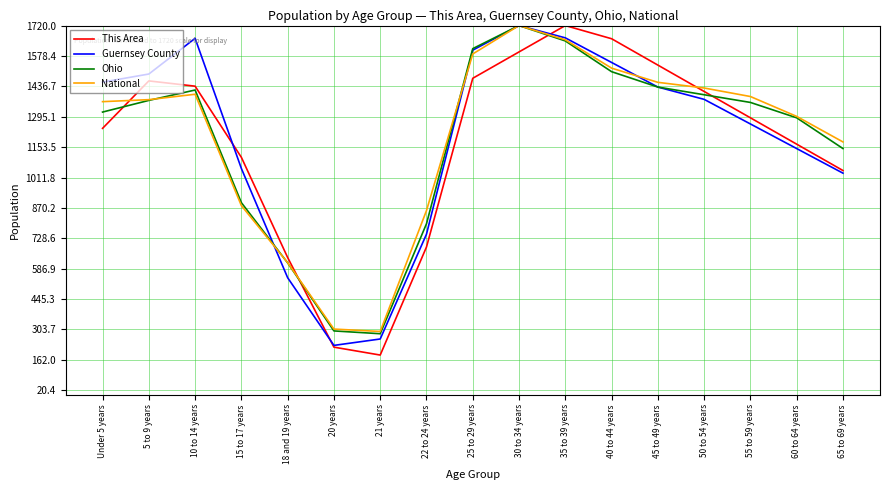

What position from the left is 60 to 64 years?

16